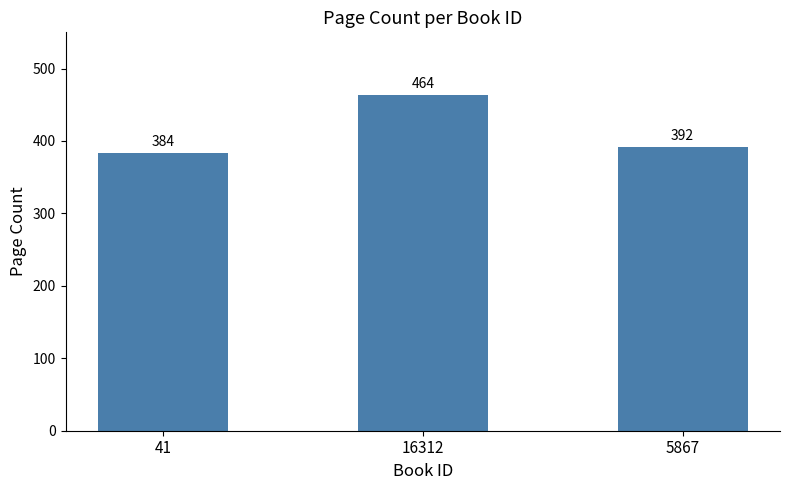

Which label corresponds to the smallest value in the chart?

41